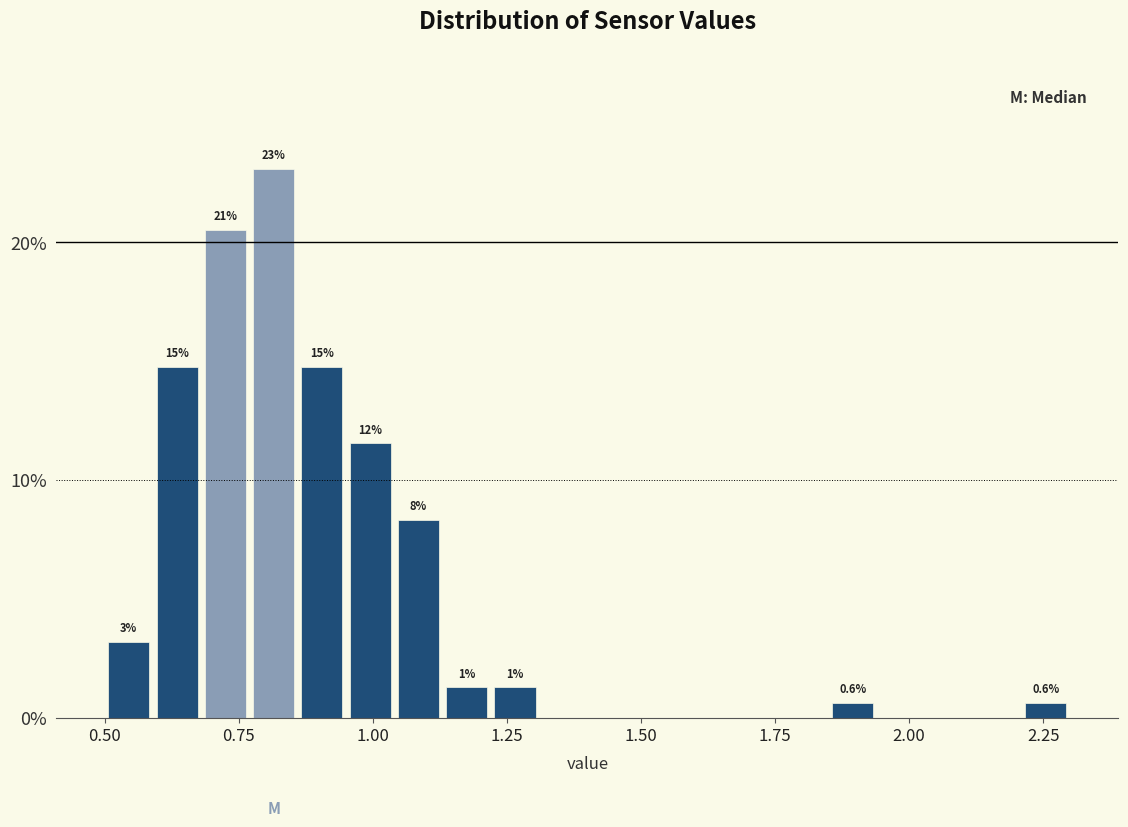

Read against the x-axis, roughly where is the centre of the tallest bar?

0.80